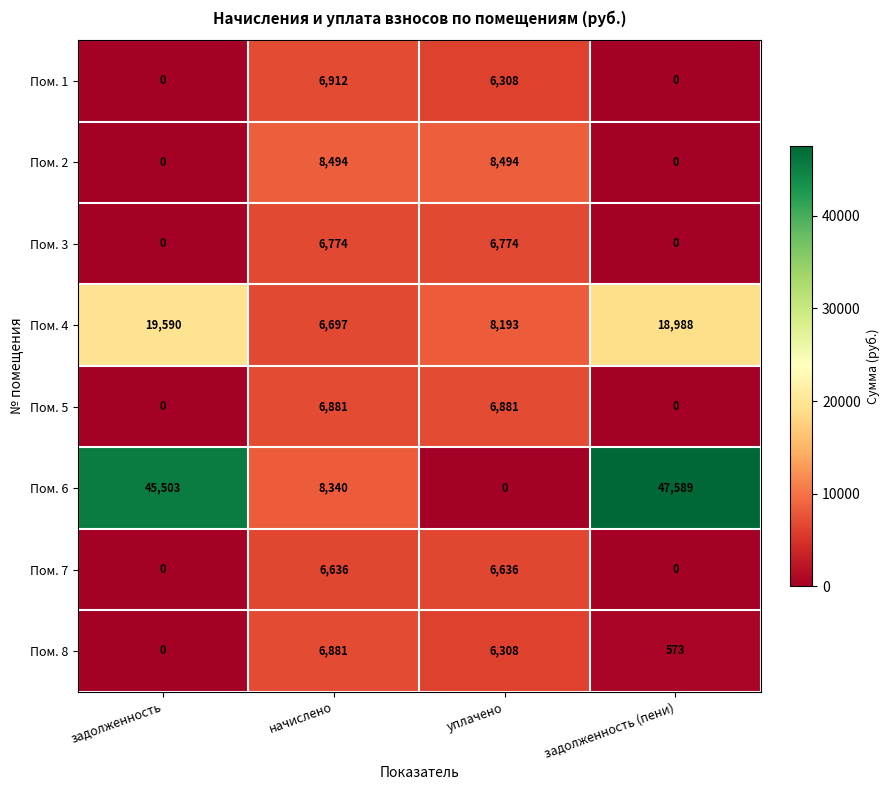

The value of Пом. 7 at уплачено is 6636. True or false?

True